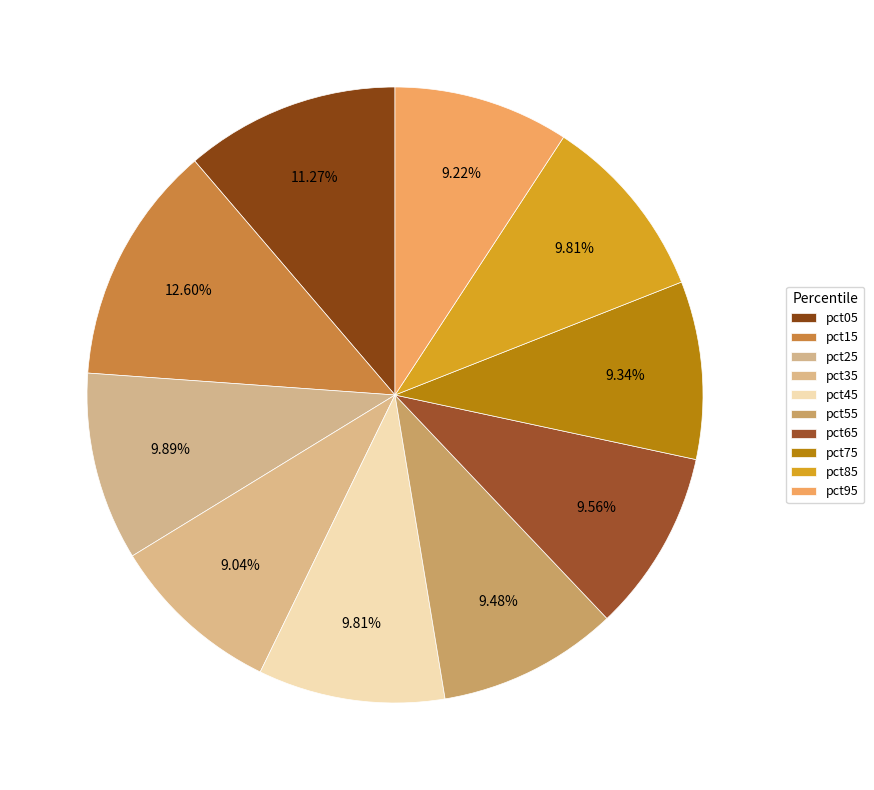

How many segments does this pie chart have?

10